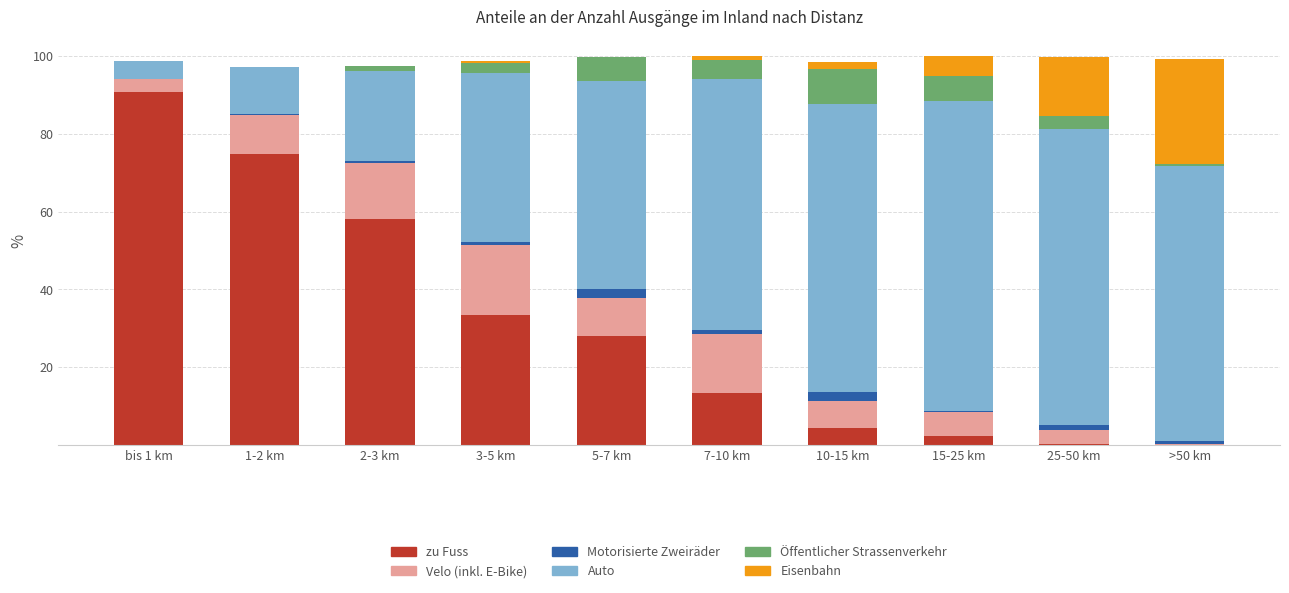

Count the number of data series in this chart.

6